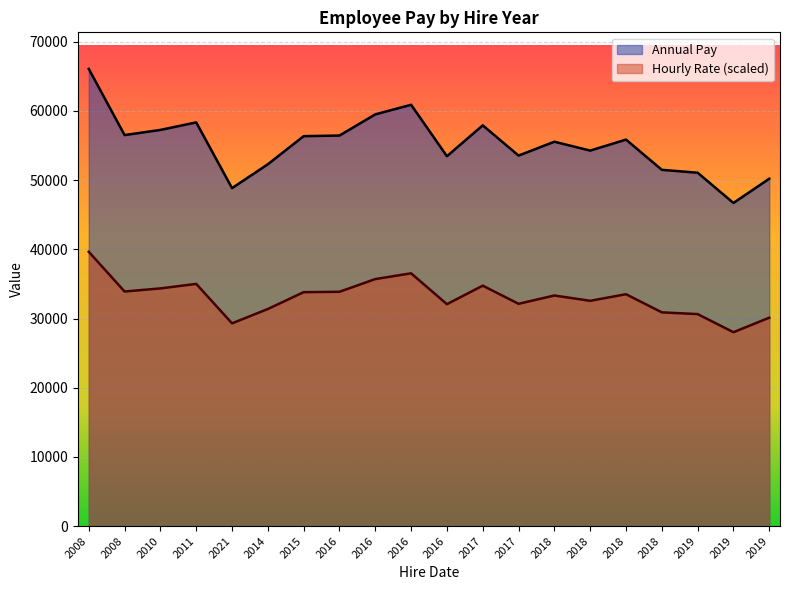

The value of Annual Pay at 2018 is 51498.1. True or false?

True